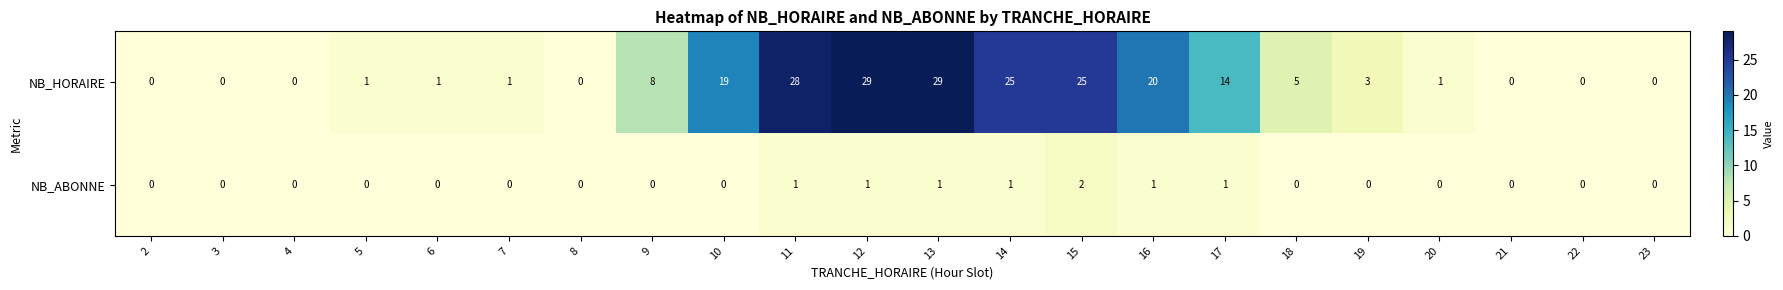

Which series has the largest total across all categories?

NB_HORAIRE